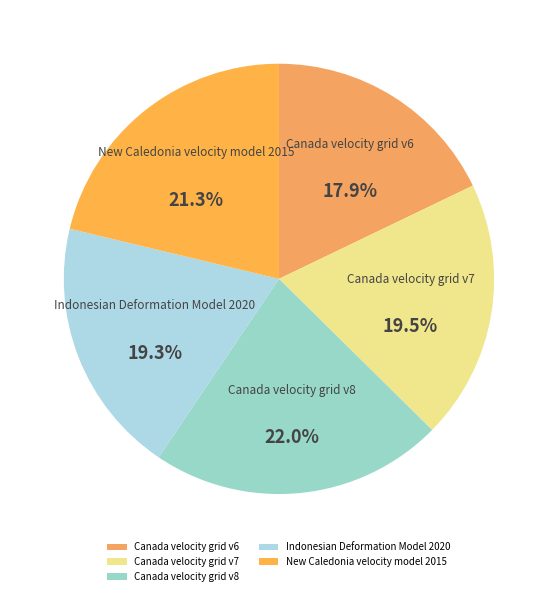

Is Indonesian Deformation Model 2020 the majority of the pie?

No